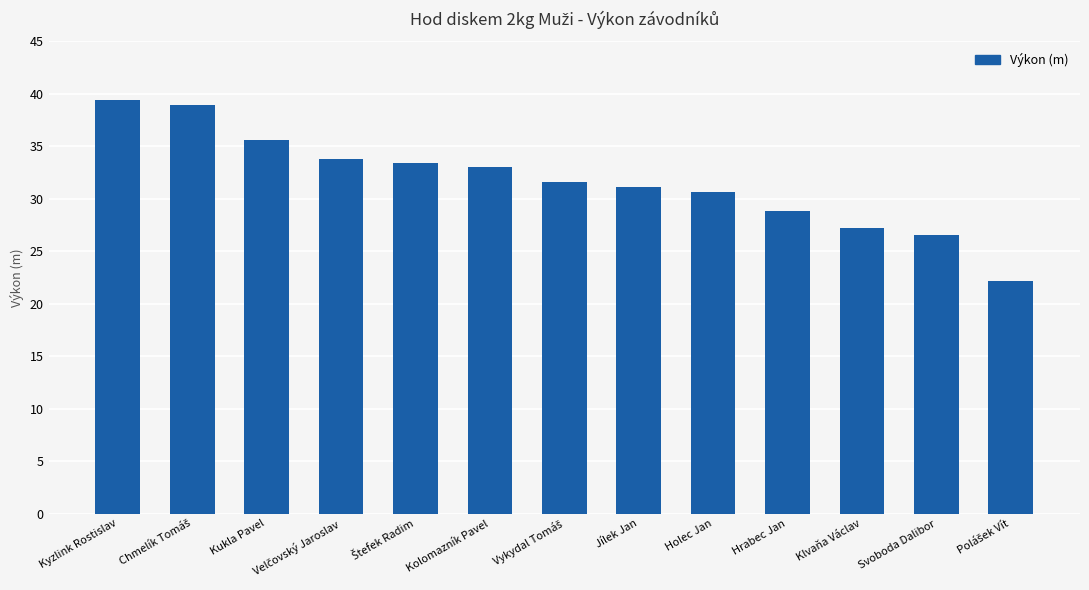

Where is the data nearest to the value 30?

Holec Jan